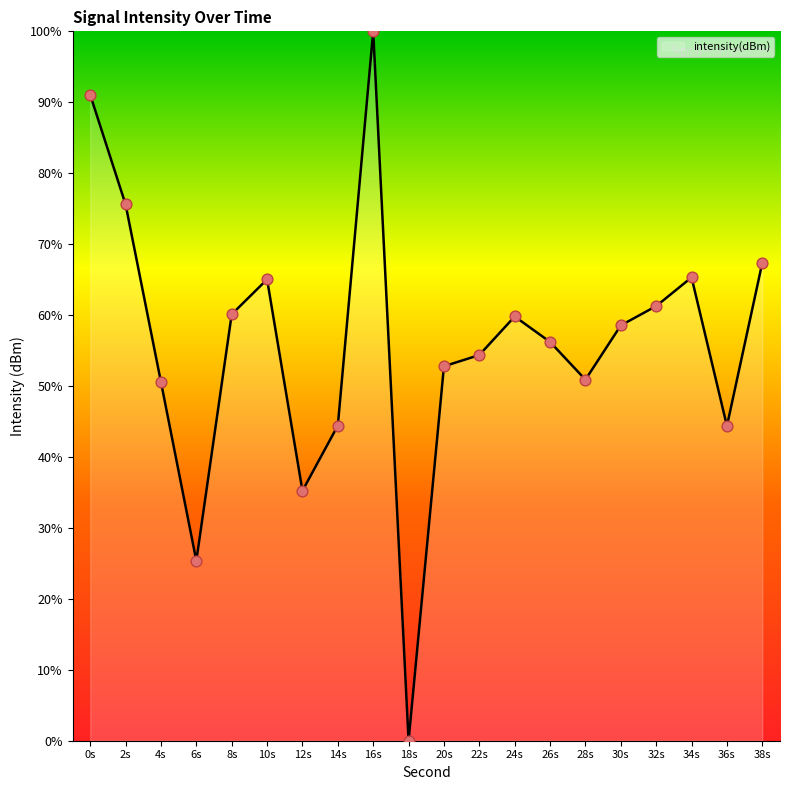

What is the change in value from 10s to 36s?

-20.7